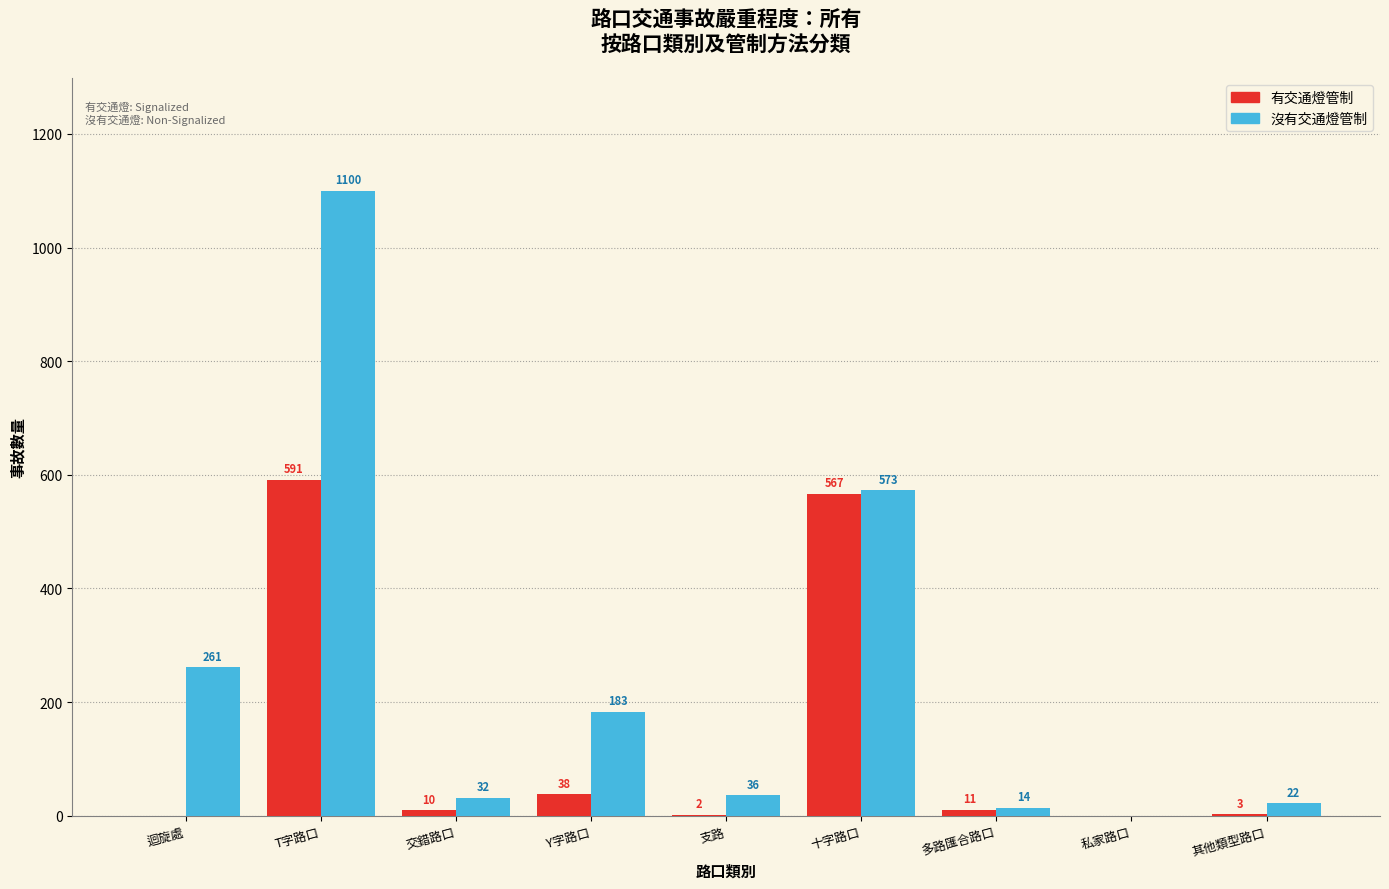

Reading right to left, transcribe all the data shown in this chart.

有交通燈管制: 其他類型路口=3	私家路口=0	多路匯合路口=11	十字路口=567	支路=2	Y字路口=38	交錯路口=10	T字路口=591	迴旋處=0
沒有交通燈管制: 其他類型路口=22	私家路口=0	多路匯合路口=14	十字路口=573	支路=36	Y字路口=183	交錯路口=32	T字路口=1100	迴旋處=261